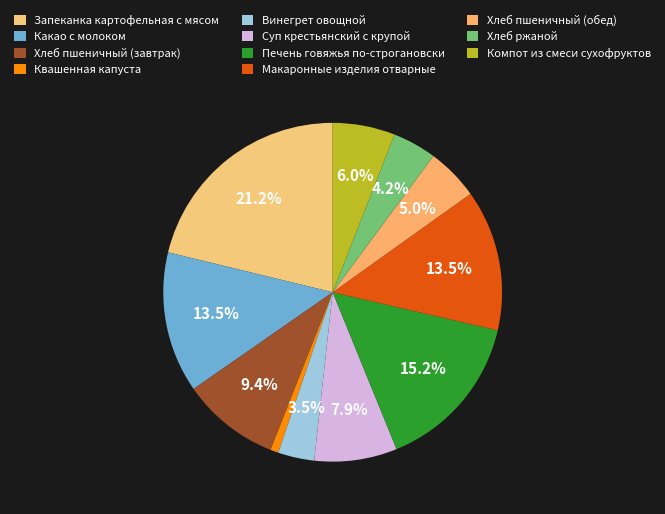

Count the number of slices in the pie.

11